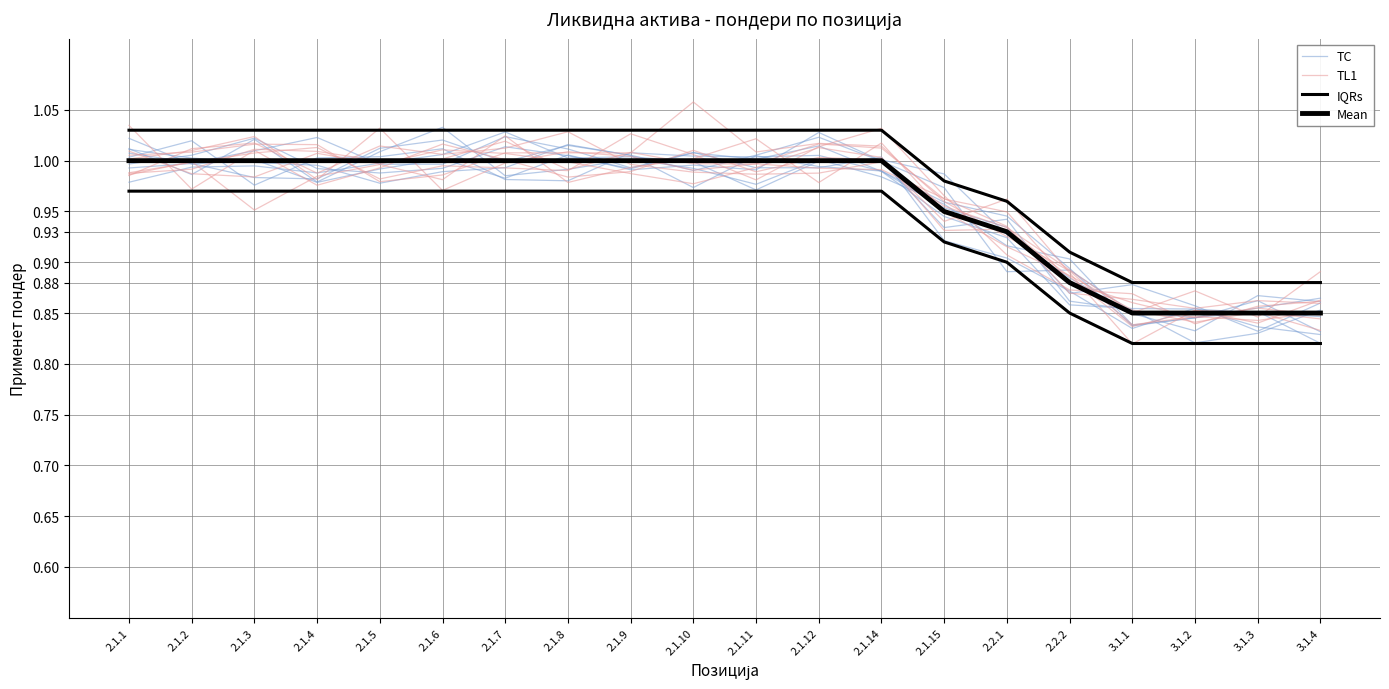

Rank the categories by TL1 value from lowest to highest.

3.1.3, 3.1.1, 3.1.2, 3.1.4, 2.2.2, 2.2.1, 2.1.15, 2.1.1, 2.1.11, 2.1.4, 2.1.12, 2.1.10, 2.1.9, 2.1.14, 2.1.6, 2.1.2, 2.1.7, 2.1.5, 2.1.3, 2.1.8